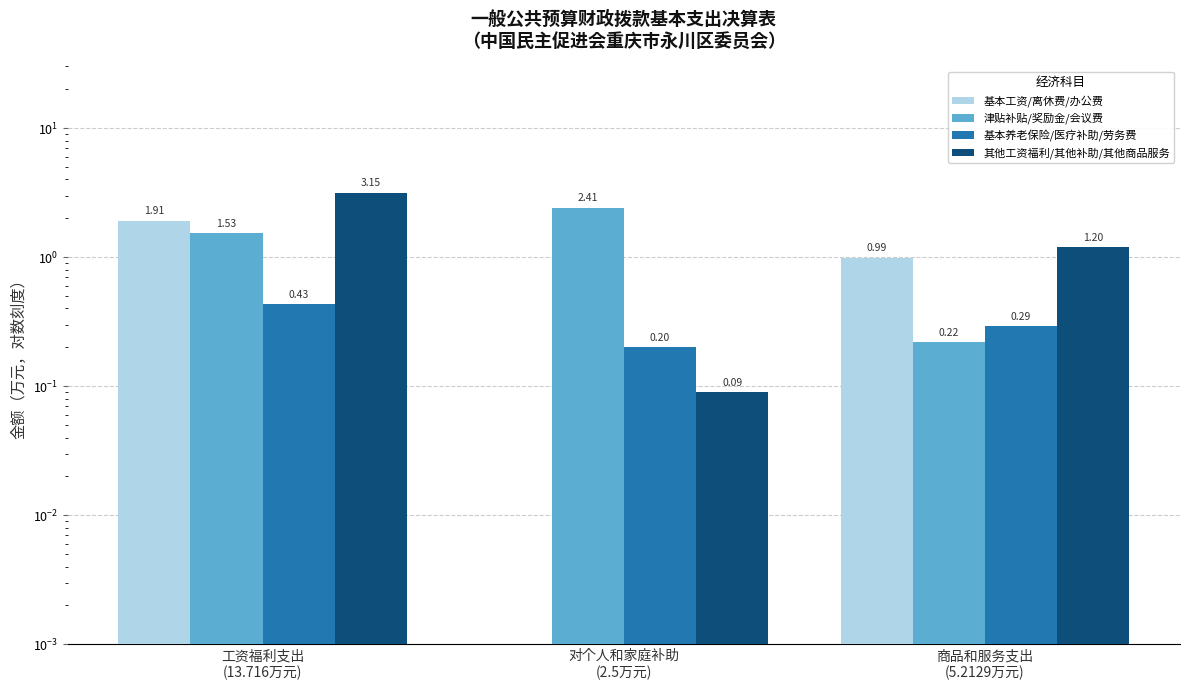

Where is 基本工资/离休费/办公费 nearest to the value 0?

对个人和家庭补助
(2.5万元)